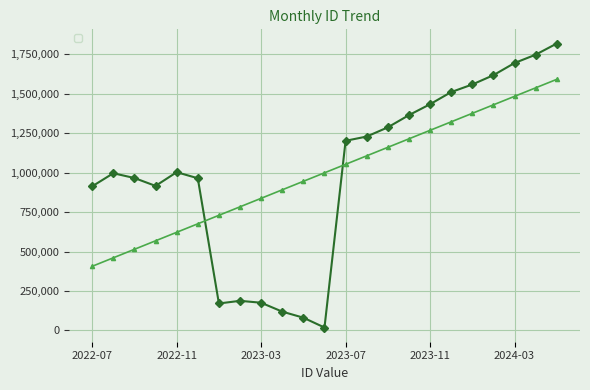

Rank the categories by value from lowest to highest.

2023-06, 2023-05, 2023-04, 2023-01, 2023-03, 2023-02, 2022-07, 2022-10, 2022-12, 2022-09, 2022-08, 2022-11, 2023-07, 2023-08, 2023-09, 2023-10, 2023-11, 2023-12, 2024-01, 2024-02, 2024-03, 2024-04, 2024-05